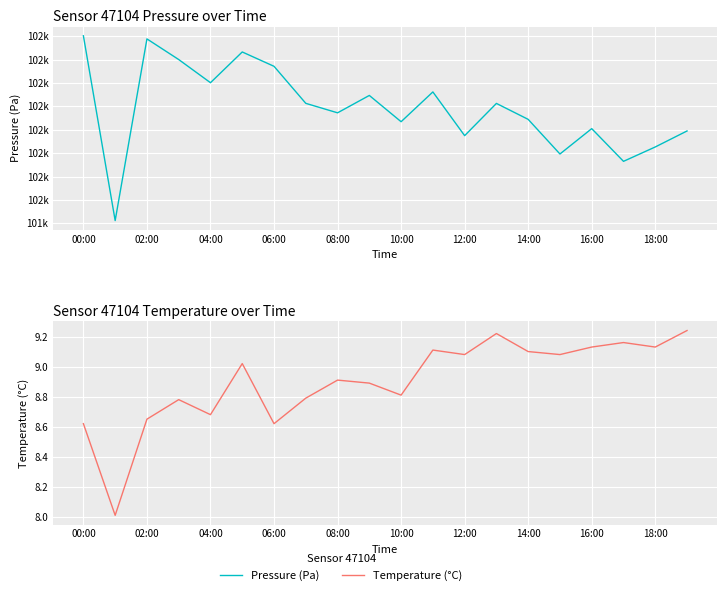

True or false: temperature and pressure cross at least once.

False